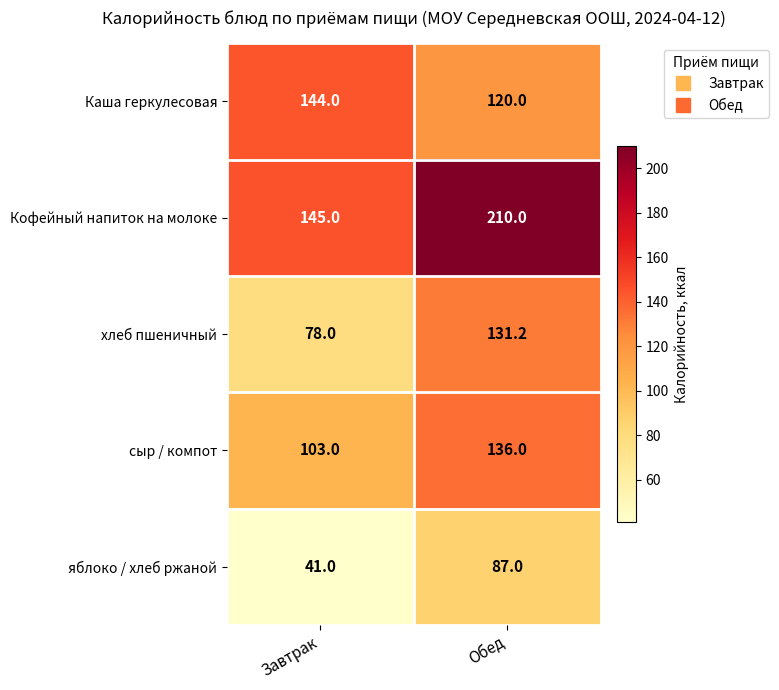

Reading left to right, extract all data points from this chart.

Каша геркулесовая: 144.0	120.0
Кофейный напиток на молоке: 145.0	210.0
хлеб пшеничный: 78.0	131.2
сыр / компот: 103.0	136.0
яблоко / хлеб ржаной: 41.0	87.0